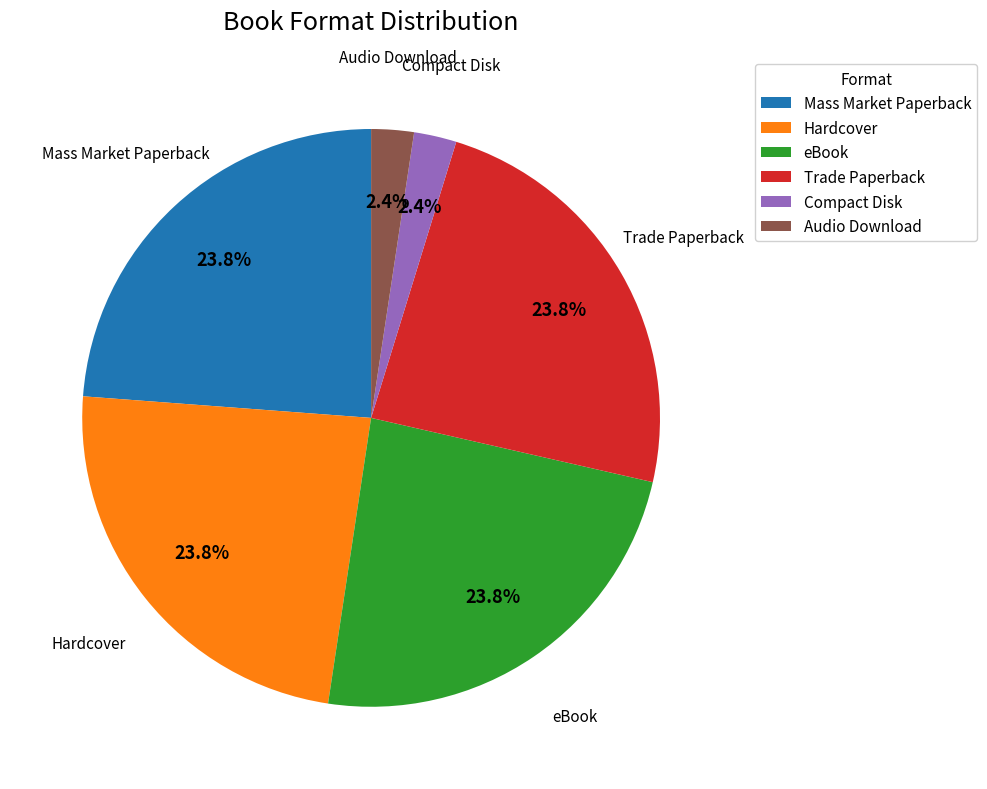

How many slices are in this pie chart?

6